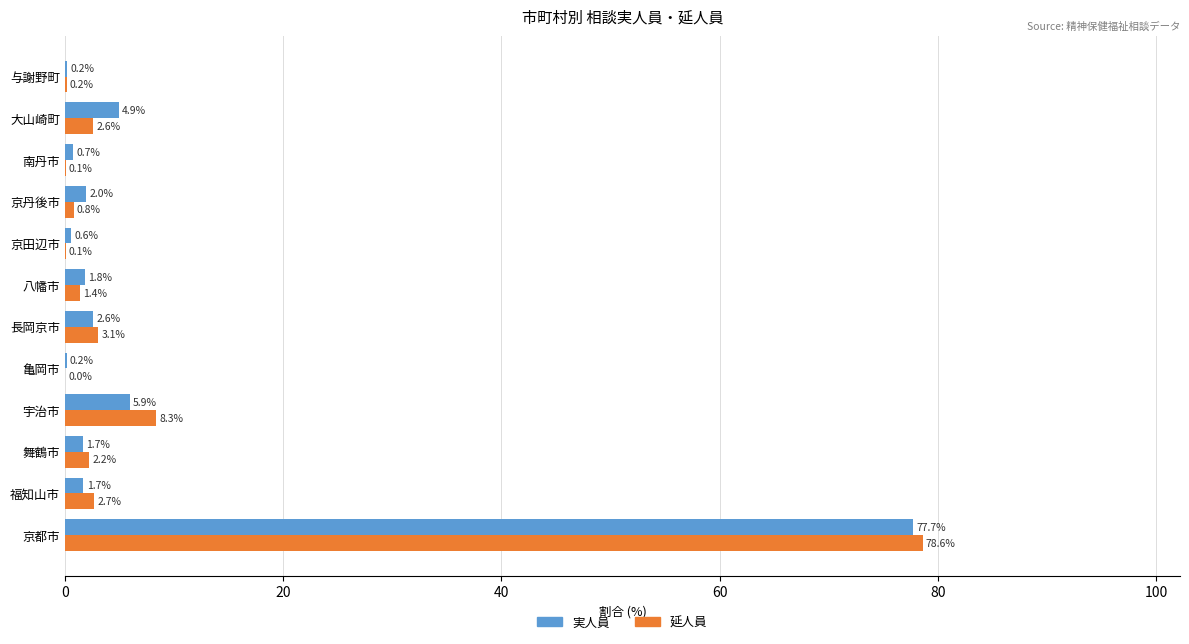

Is the value of 実人員 at 南丹市 greater than the value of 延人員 at 京丹後市?

No